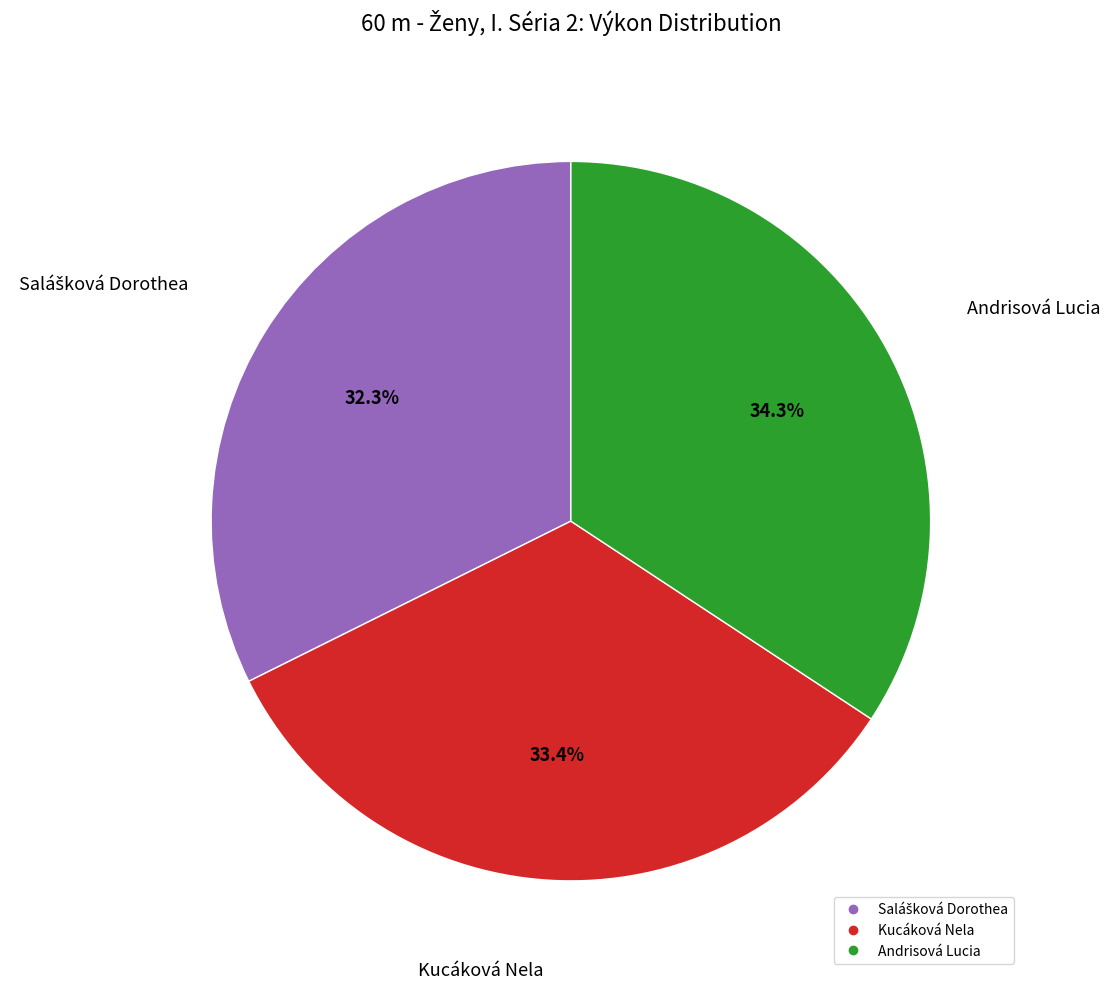

Which slice is the largest?

Andrisová Lucia